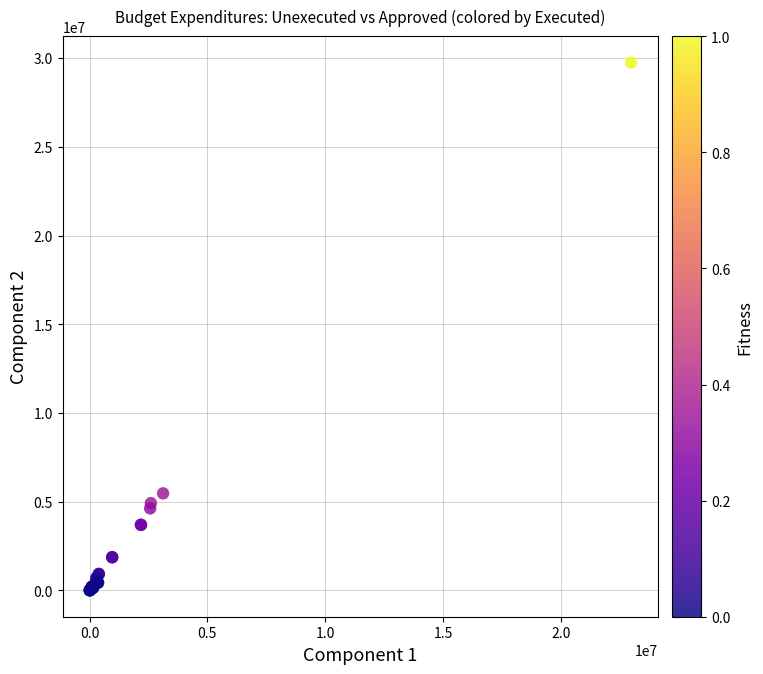

What Y value in the scatter plot is closest to 14875130?

5469594.5